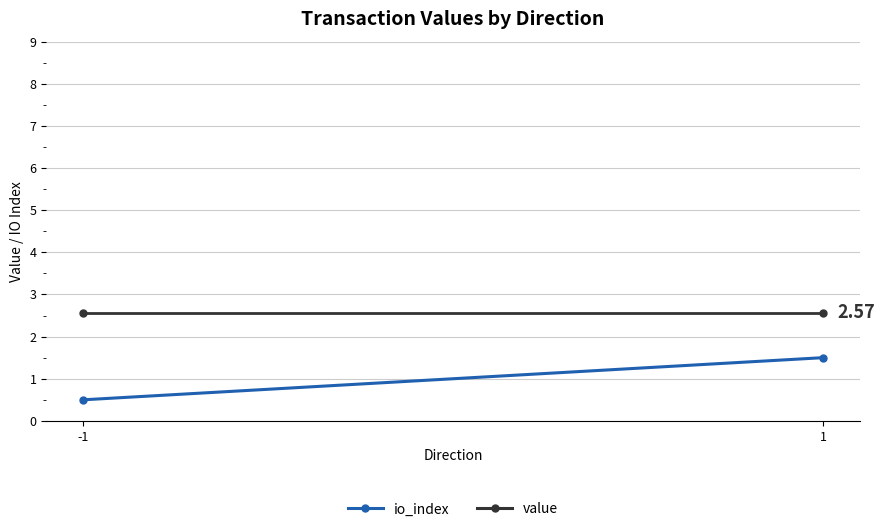

The value series shows 1.7 at 1. True or false?

False